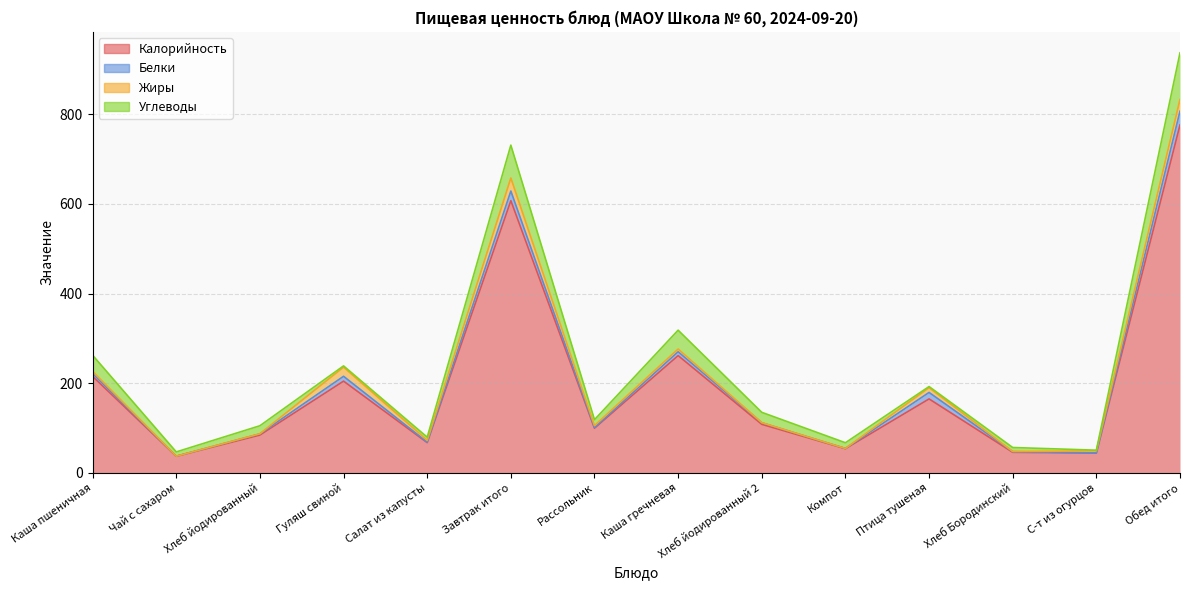

Between Каша пшеничная and Хлеб йодированный, which series saw the biggest shift?

Калорийность